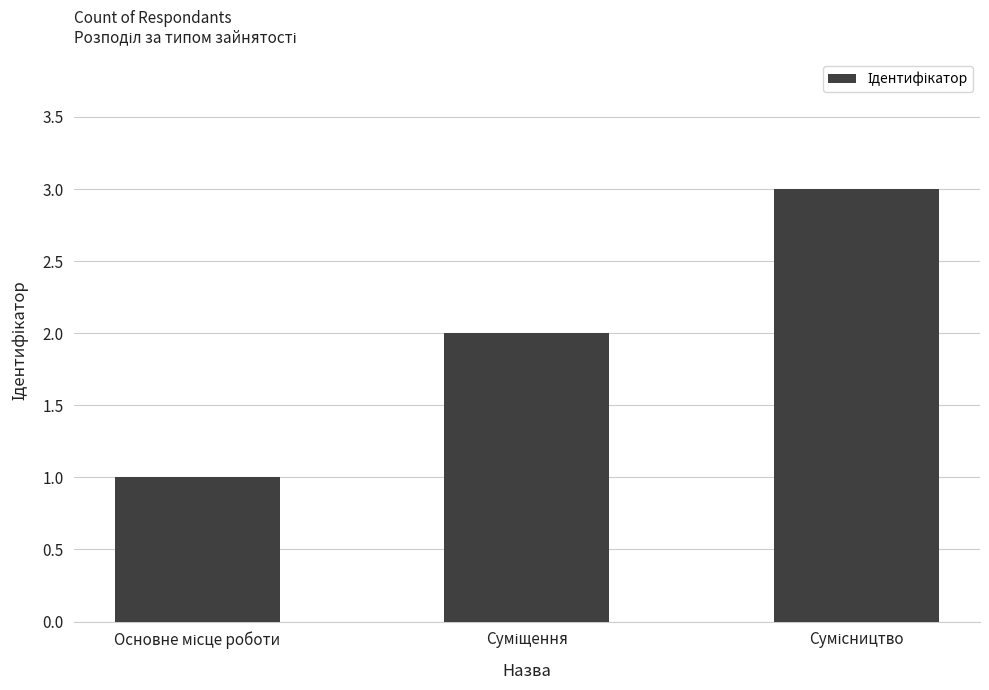

What is the greatest value displayed?

3